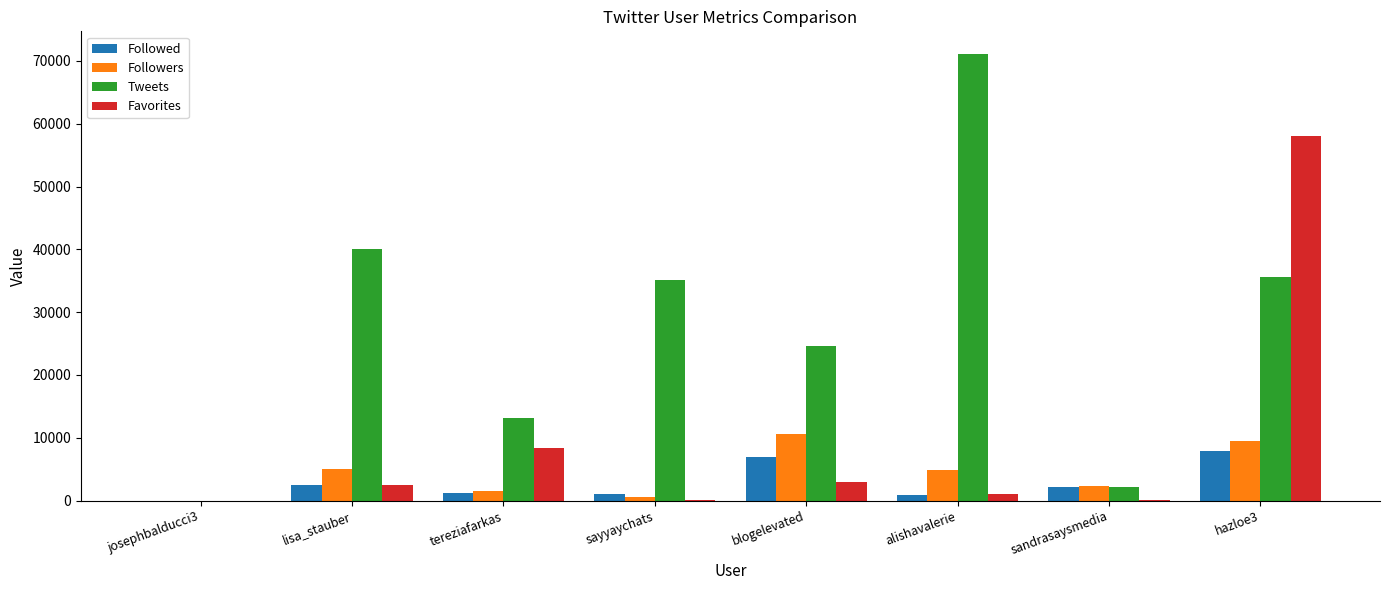

What is the total value across all series at lisa_stauber?

49974